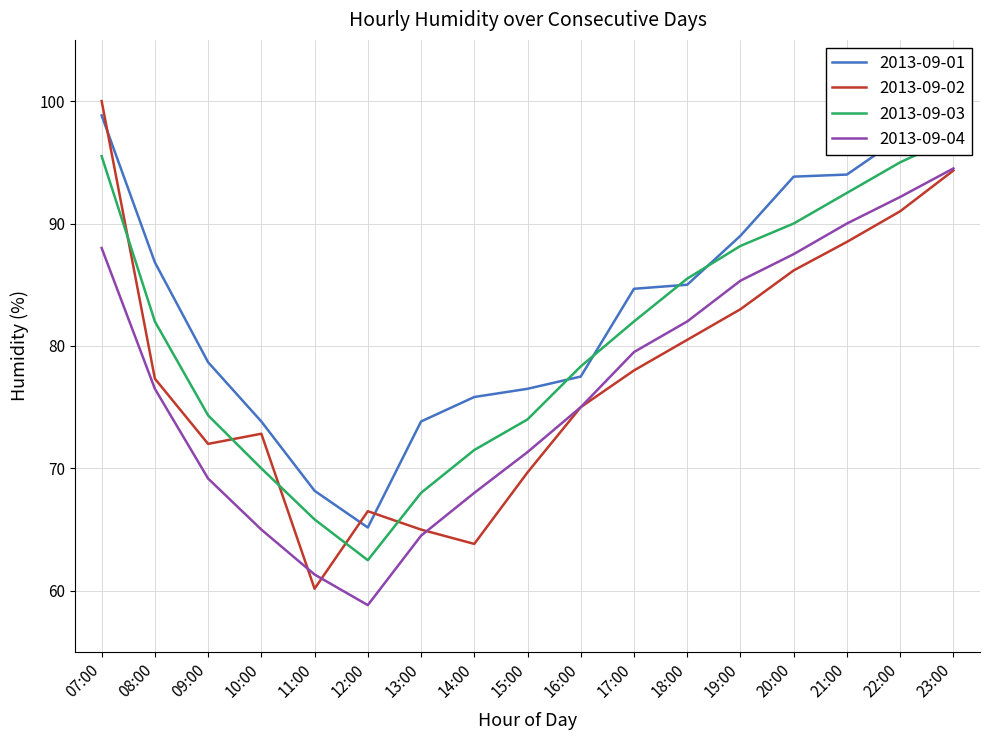

At which label does 2013-09-01 first exceed 84?

07:00